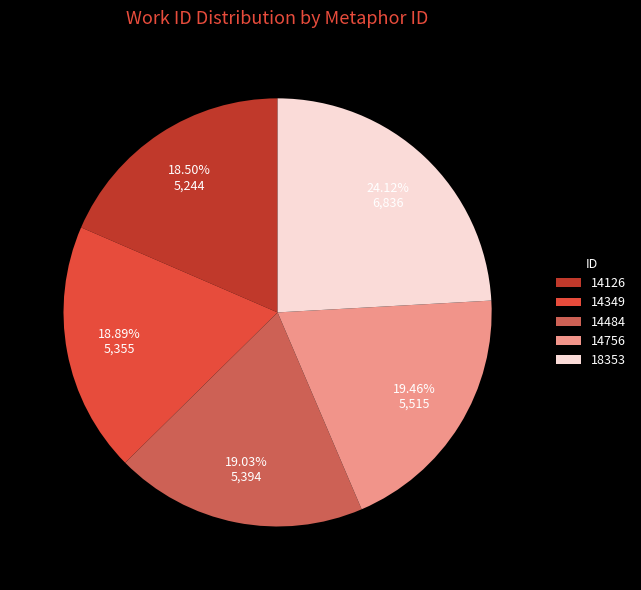

Count the number of slices in the pie.

5